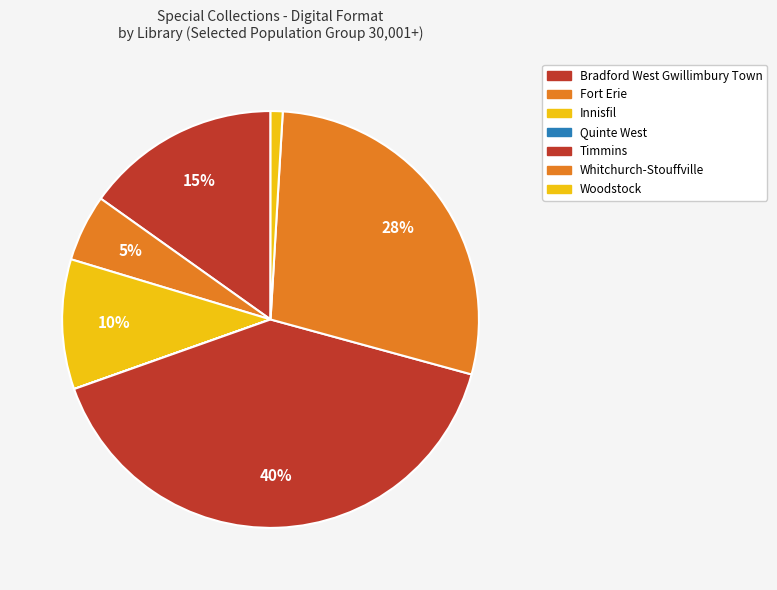

To the nearest percent, what is the difference between the largest and smallest slice percentages?

40%